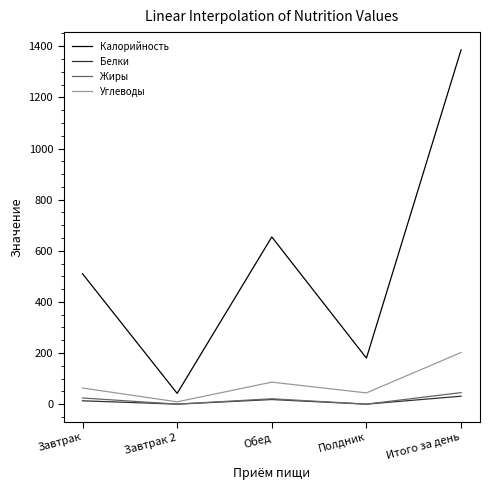

Is this an area chart (filled region under the line)?

No